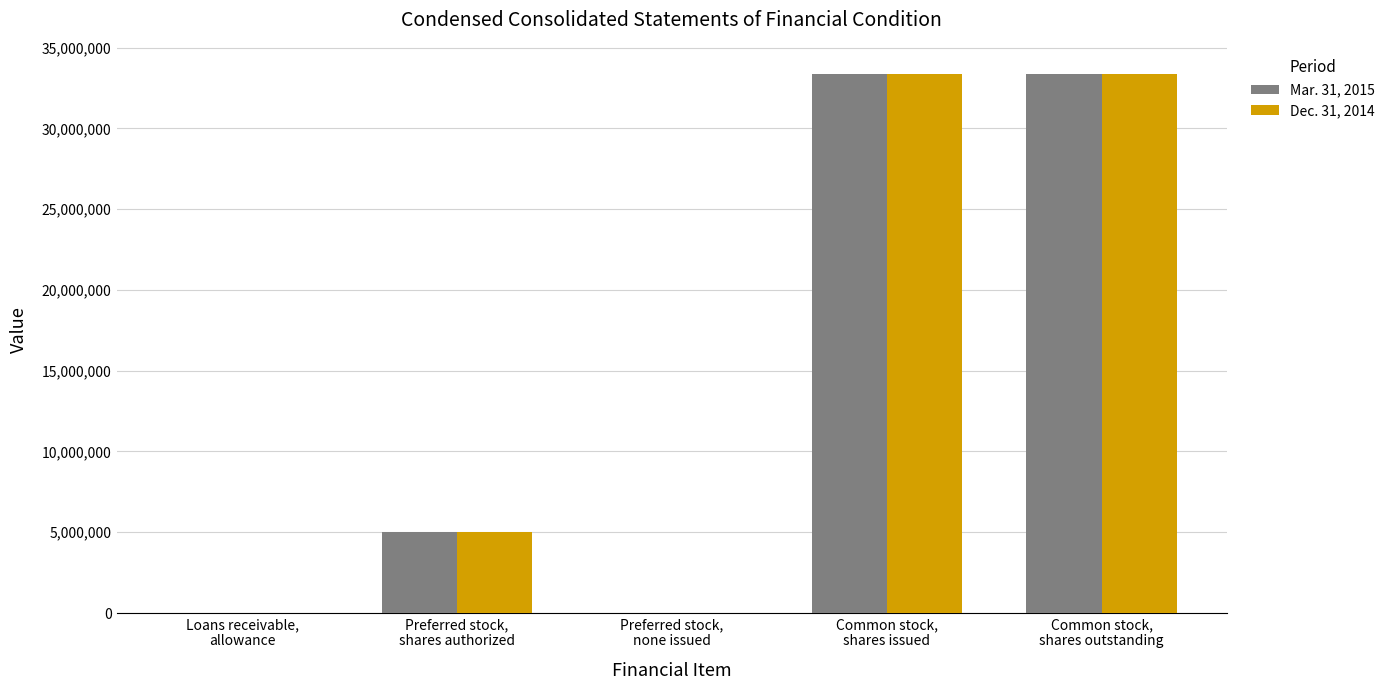

At which label is Dec. 31, 2014 closest to 16682922?

Preferred stock,
shares authorized